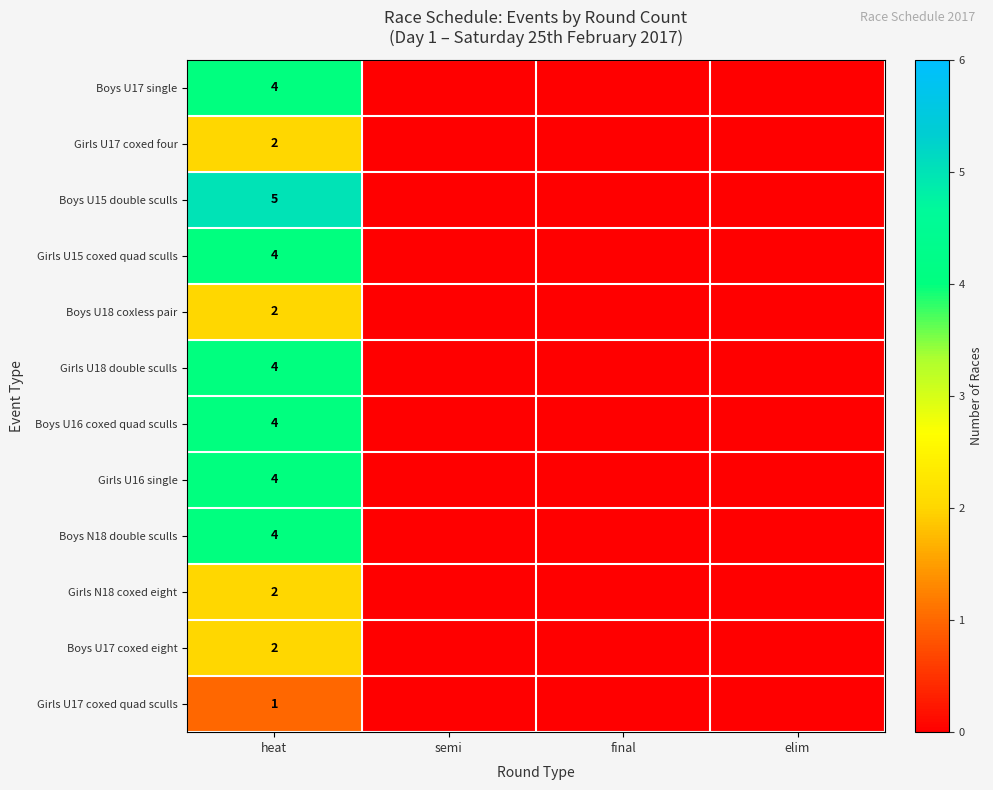

What is the total value across all series at heat?

38